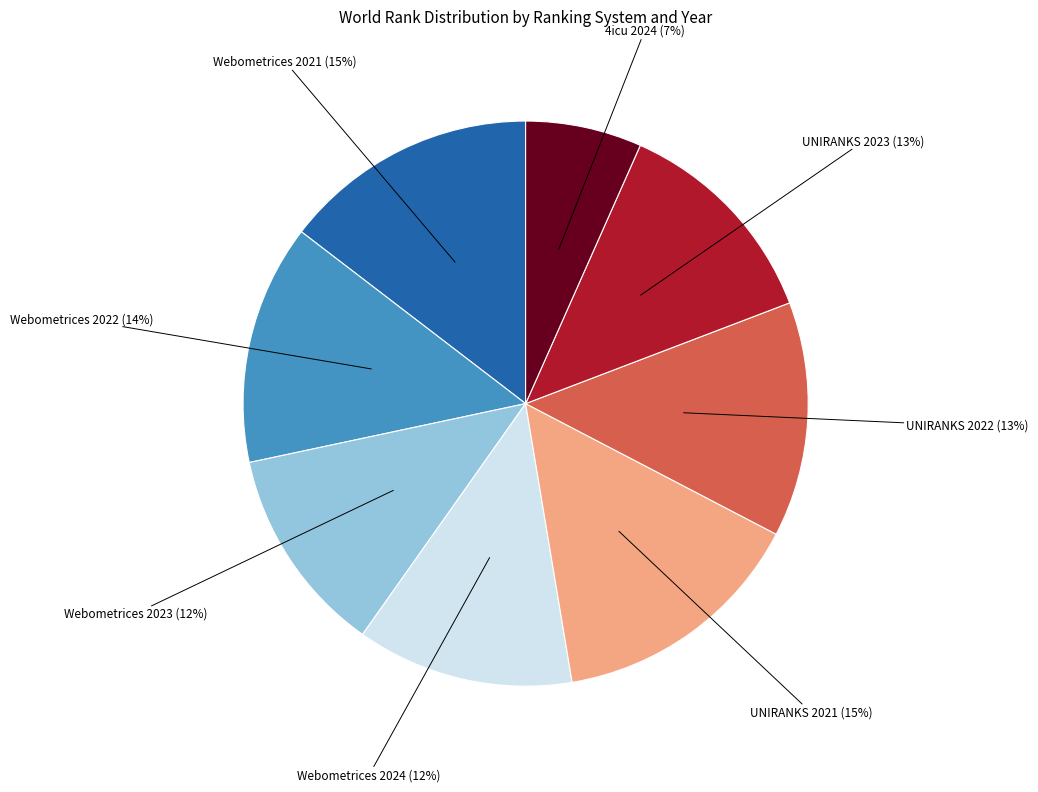

Is there a majority slice in this chart?

No